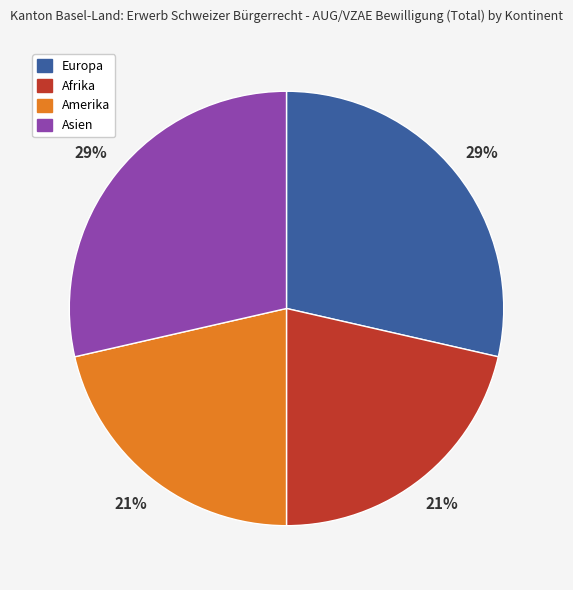

Is the sum of Amerika and Afrika greater than half?

No